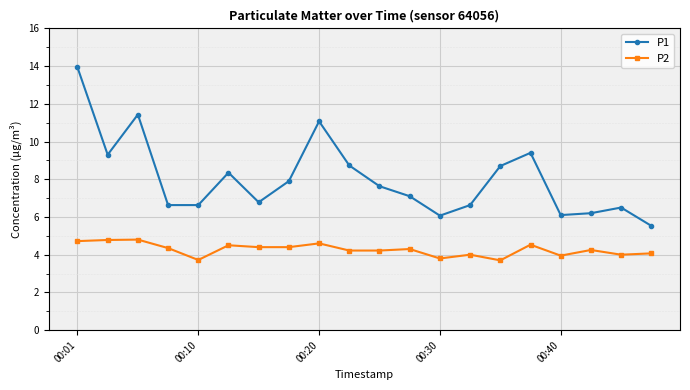

Which series has the largest range (max minus min)?

P1